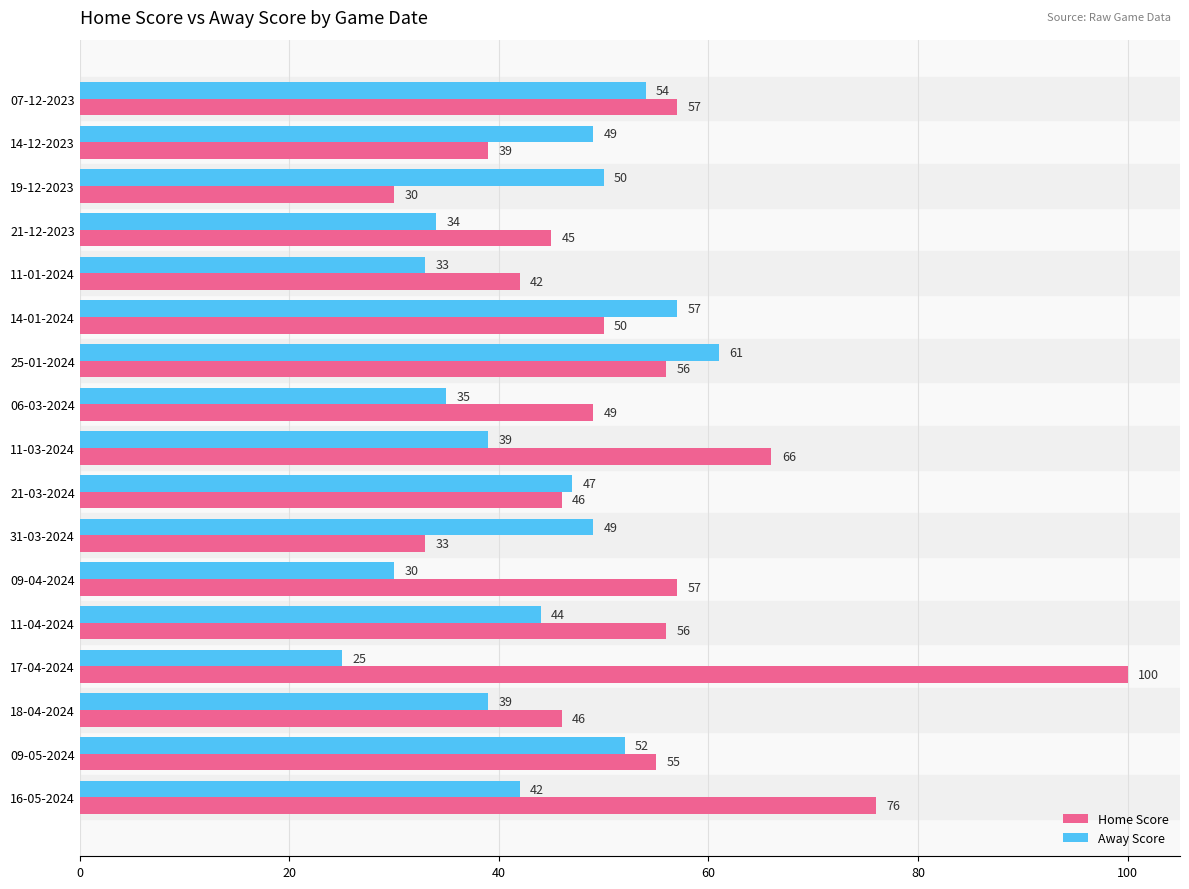

Between 06-03-2024 and 09-05-2024, which series saw the biggest shift?

Away Score